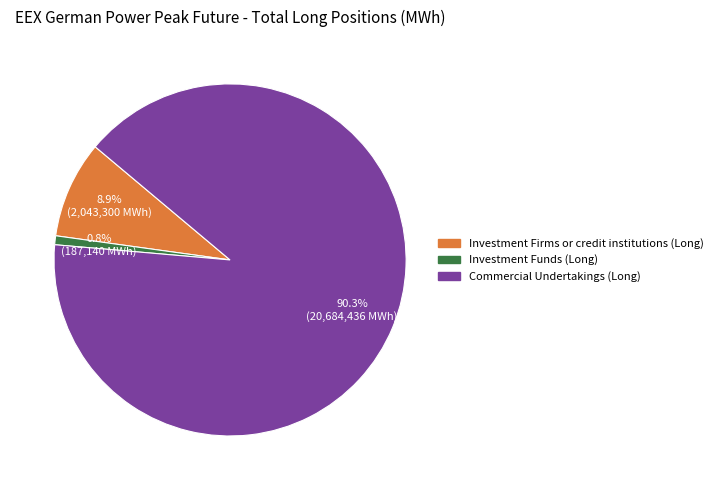

Does any single category account for the majority?

Yes